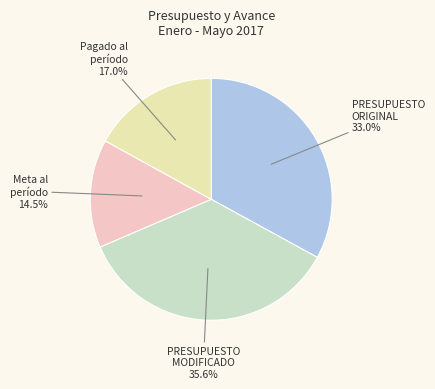

Rank the categories by value from highest to lowest.

PRESUPUESTO MODIFICADO, PRESUPUESTO ORIGINAL, Pagado al período, Meta al período